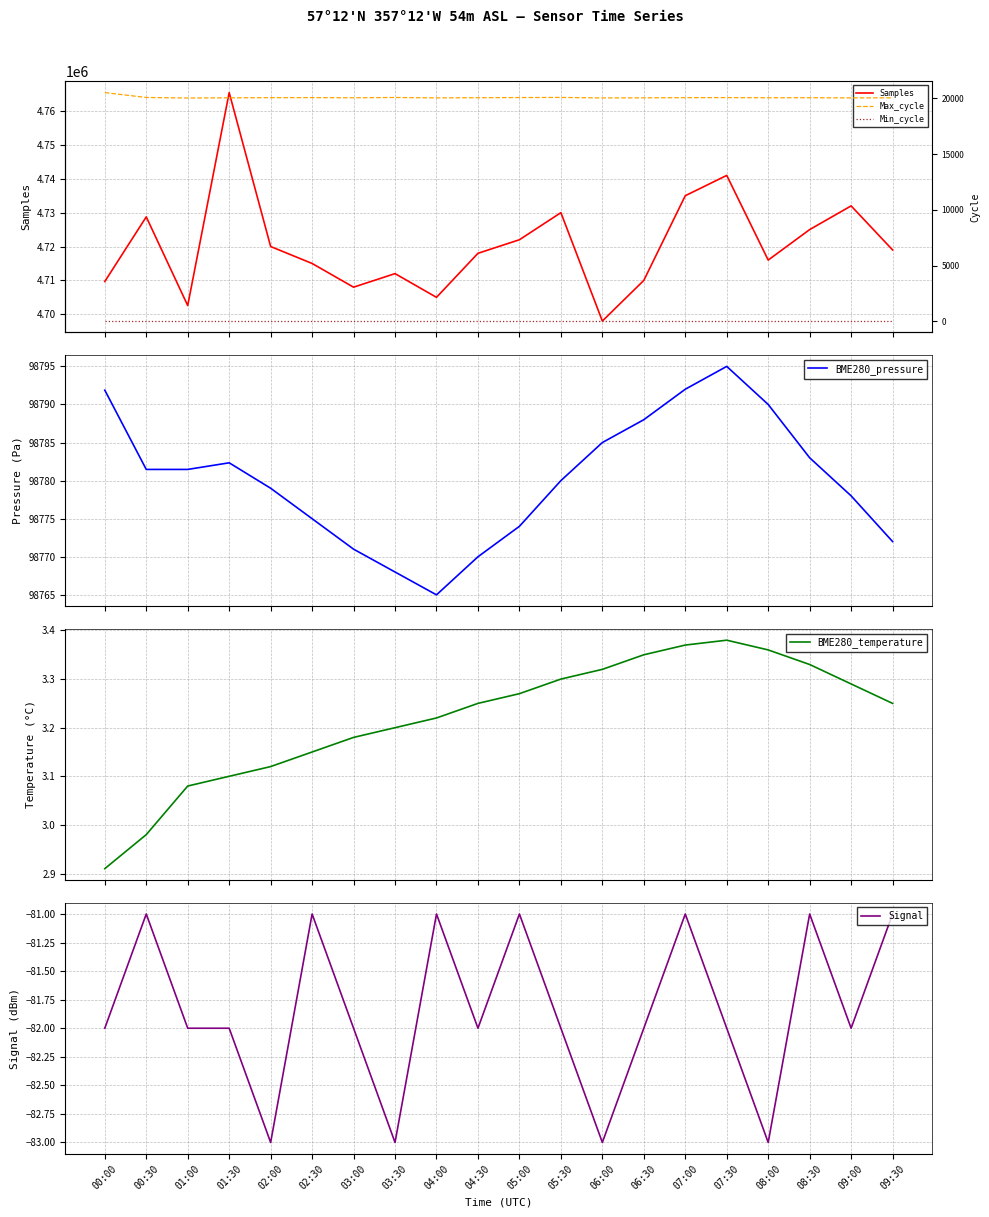

How many interior local valleys does the Max_cycle series have?

6